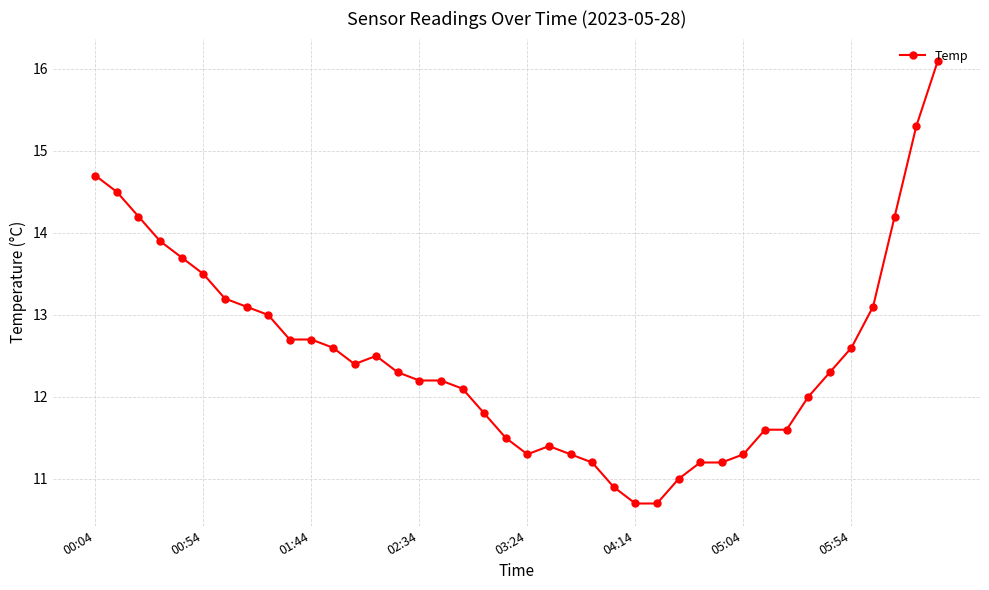

What is the value of the 39th point from the left?

15.3